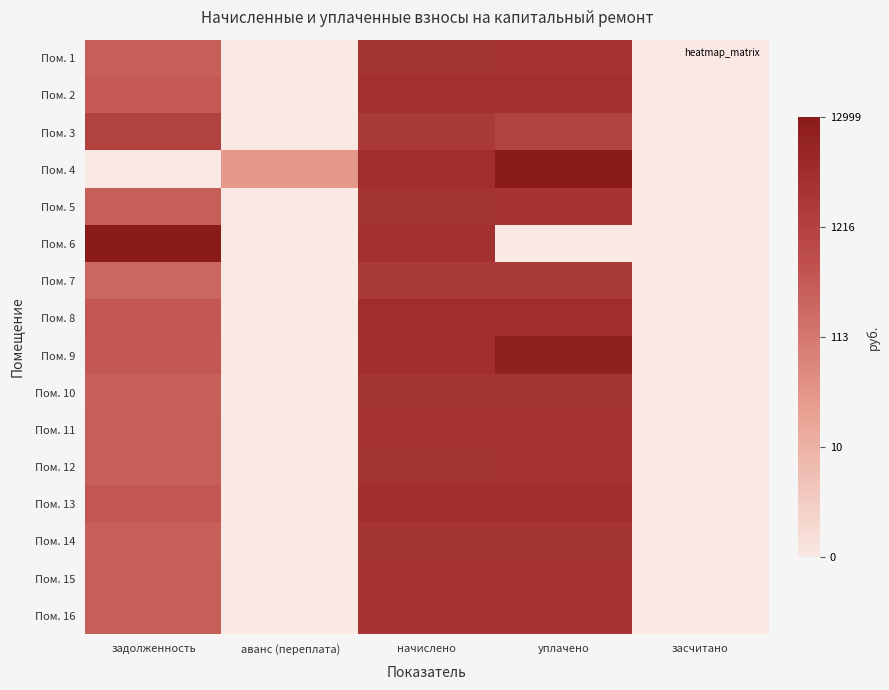

How many series are shown in this chart?

16